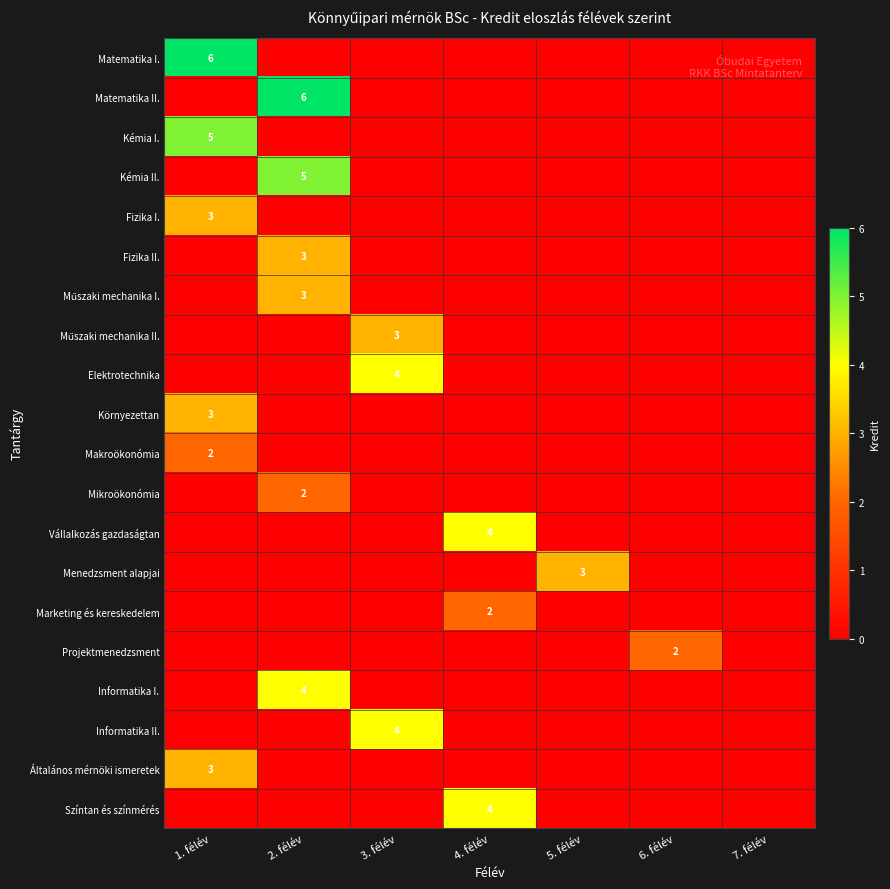

The Általános mérnöki ismeretek series shows 2 at 1. félév. True or false?

False